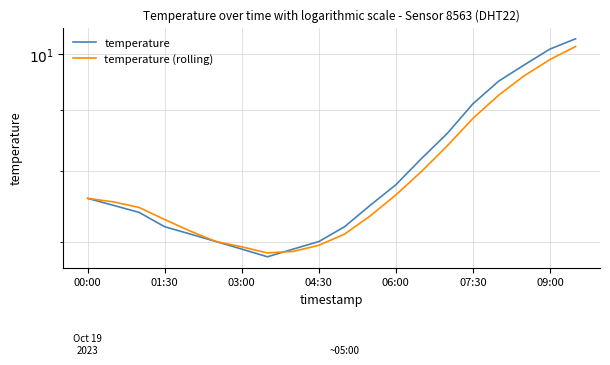

Which series changed the most between 09:00 and 11?

temperature